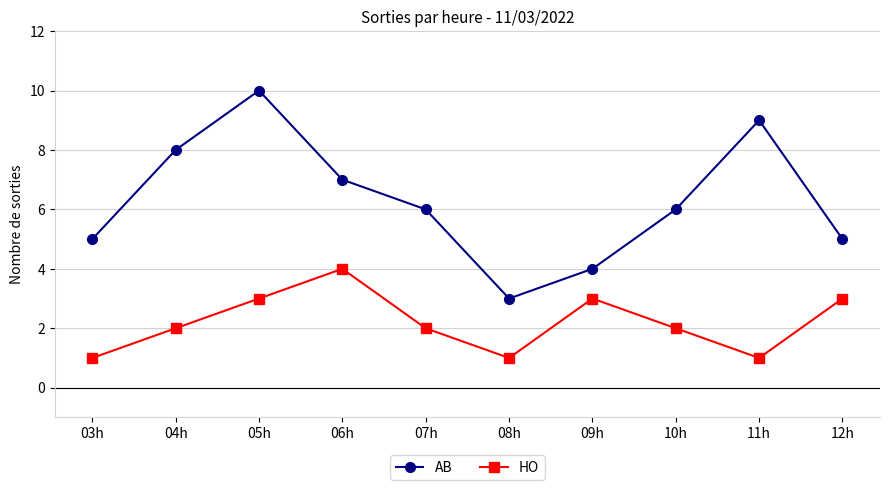

Does the chart have visible grid lines?

Yes